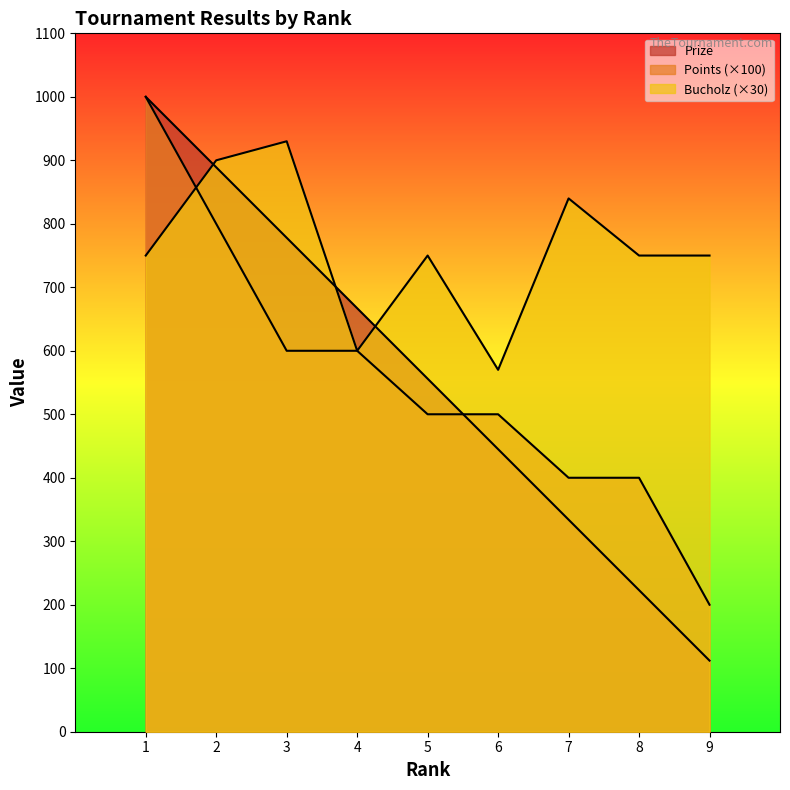

Reading right to left, transcribe all the data shown in this chart.

Prize: 112	223	334	445	556	667	778	889	1000
Points: 200	400	400	500	500	600	600	800	1000
Bucholz: 750	750	840	570	750	600	930	900	750